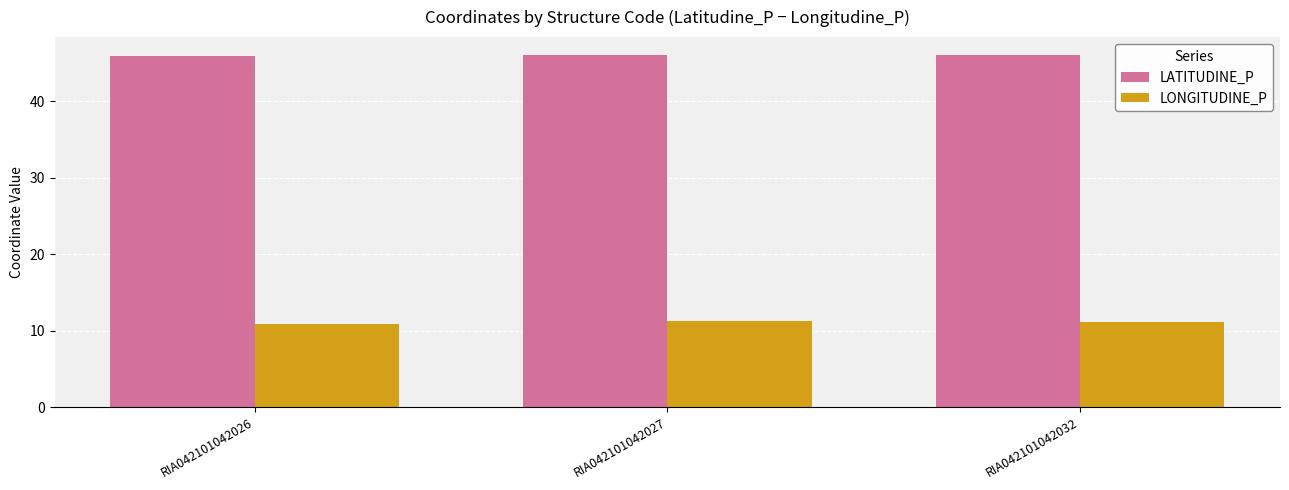

True or false: LONGITUDINE_P has a value of 3.2 at RIA042101042026.

False